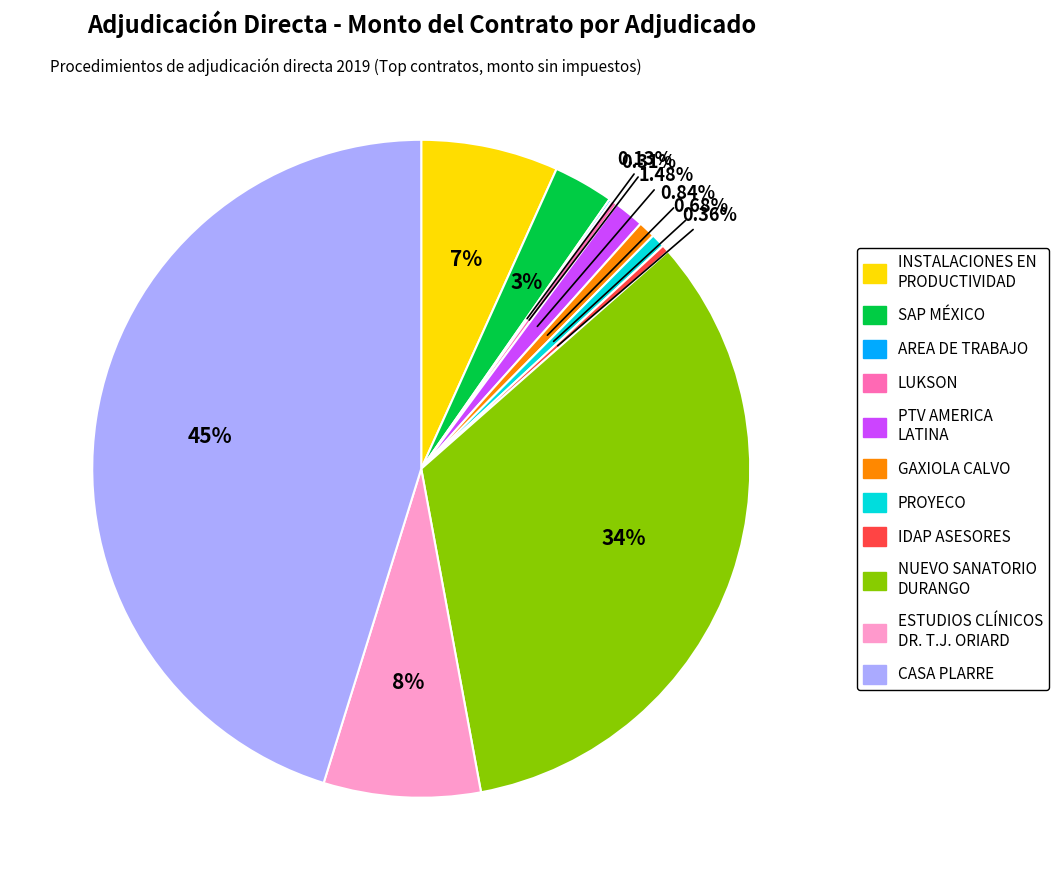

Is there a majority slice in this chart?

No